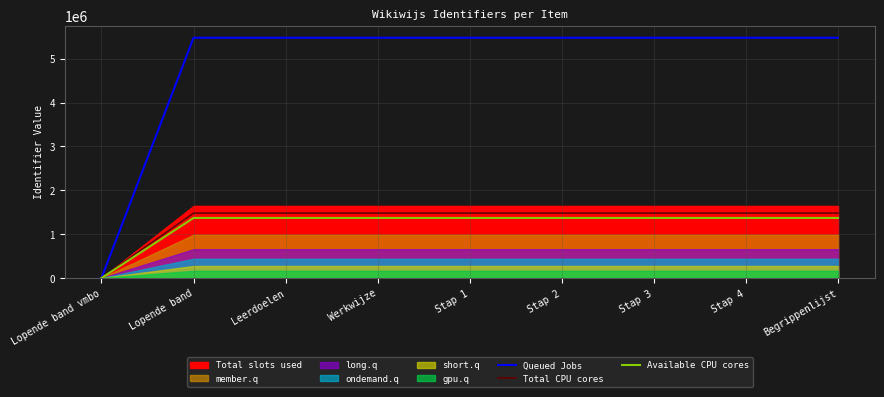

The value of Total CPU cores at Begrippenlijst is 1478578.3. True or false?

True